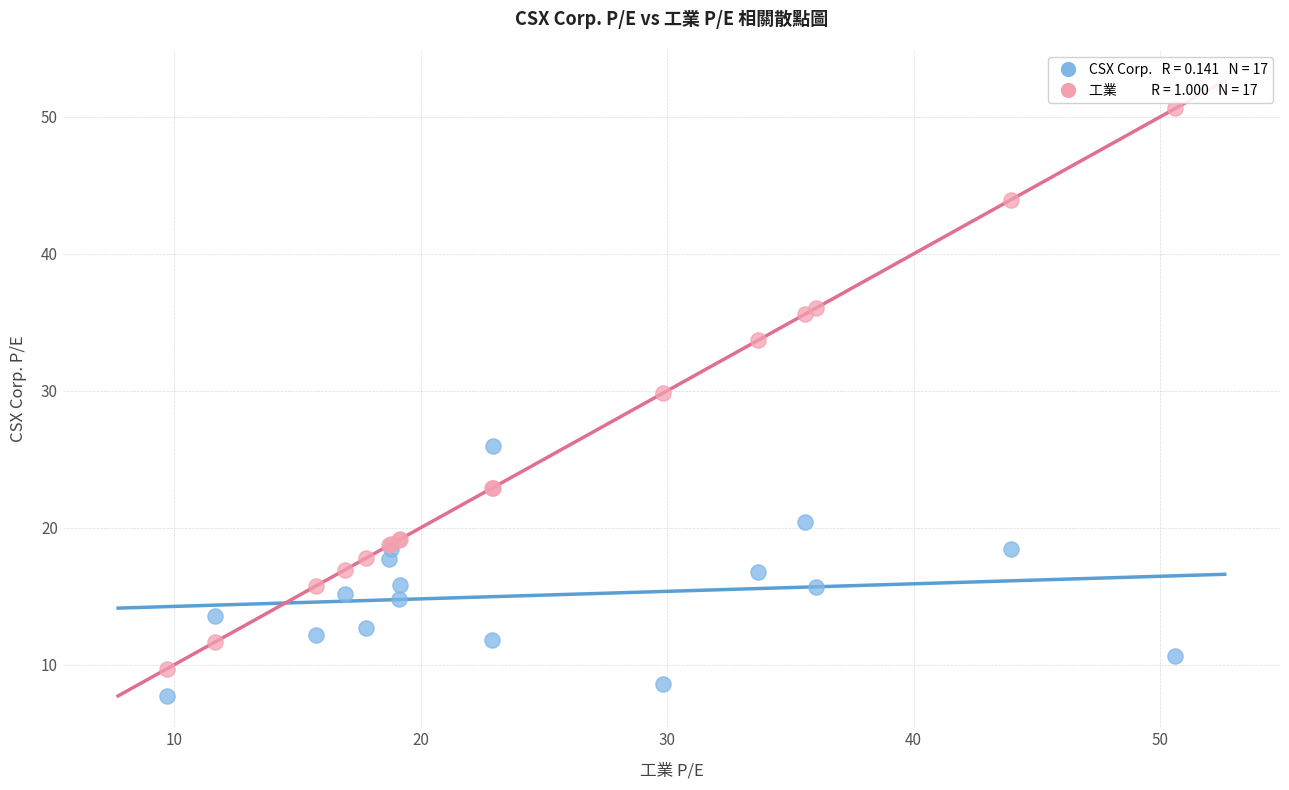

Across all series, what Y value is closest to 29?

29.8